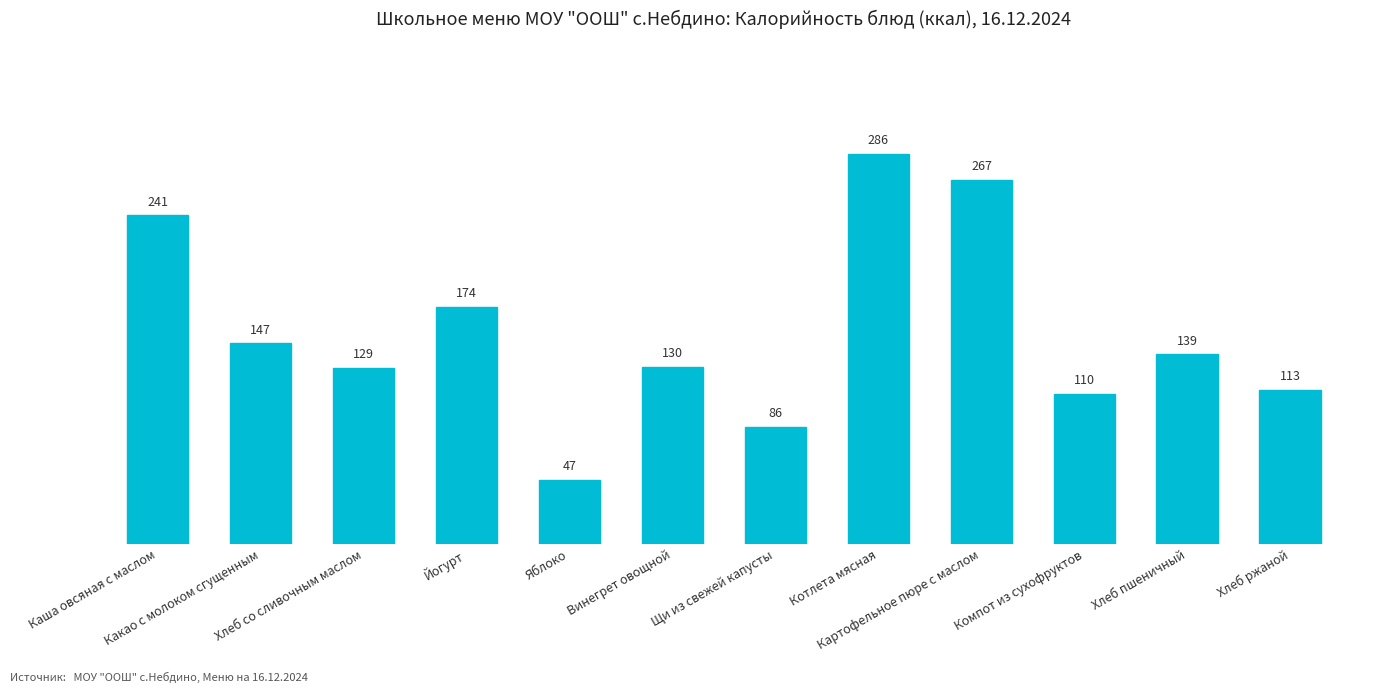

Approximately how many times larger is the value at Хлеб со сливочным маслом compared to Картофельное пюре с маслом?

0.5